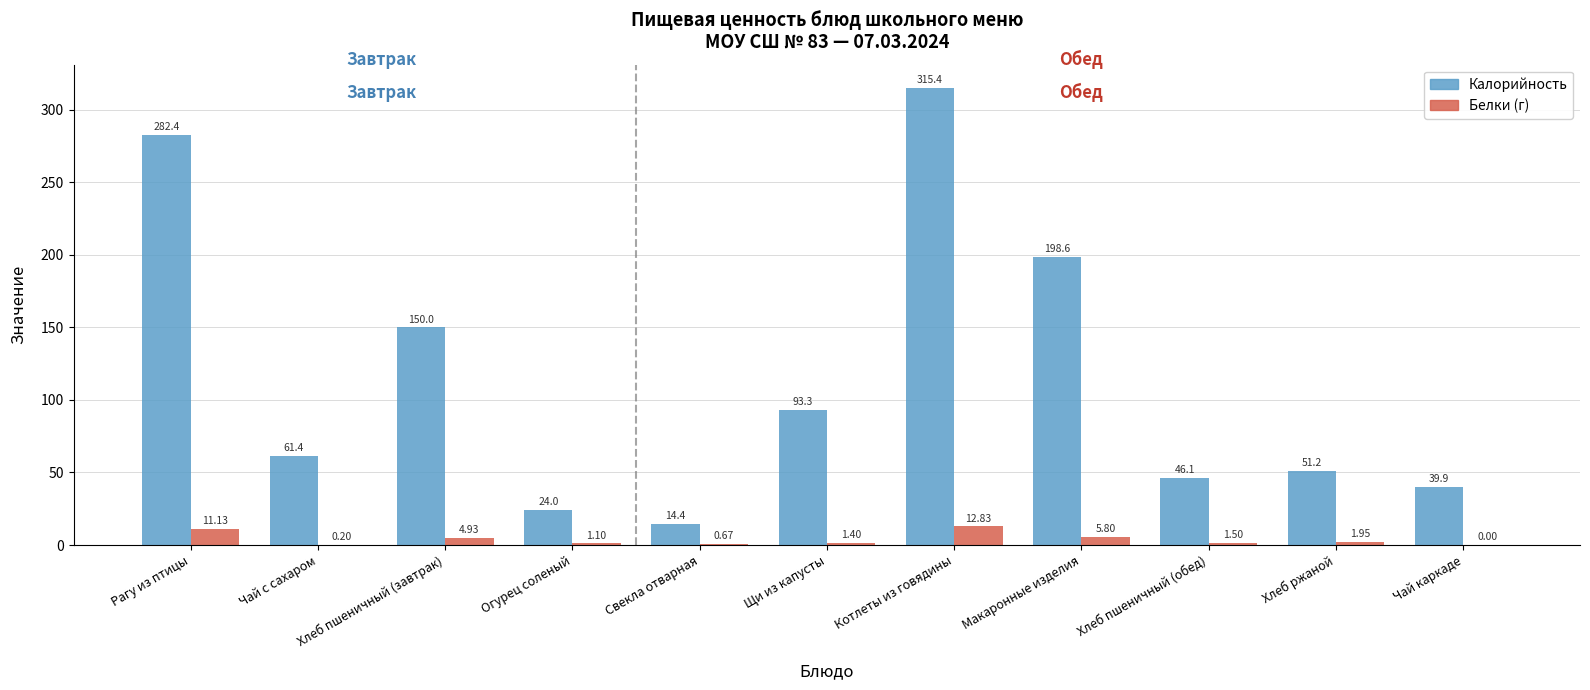

What is the total value across all series at Свекла отварная?

15.1